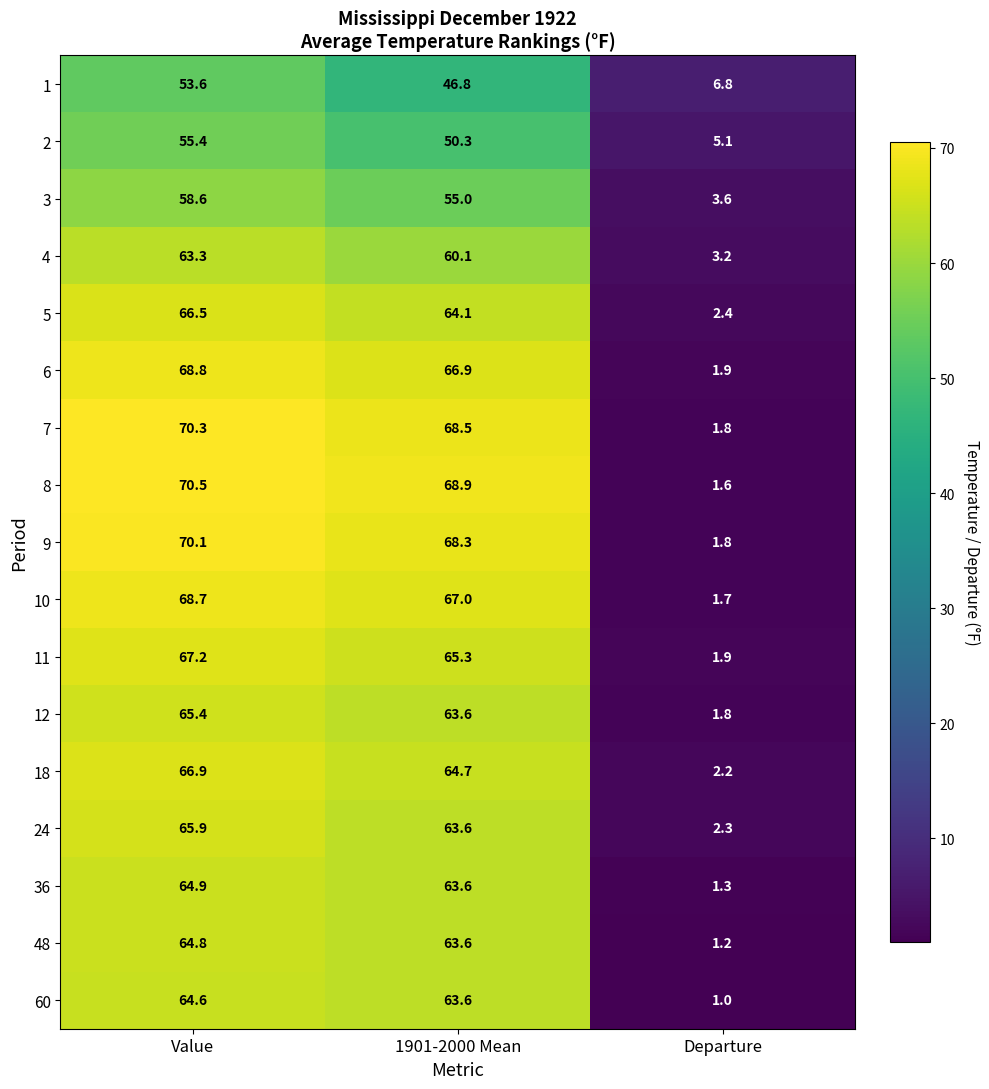

Which series has the widest spread of values?

8